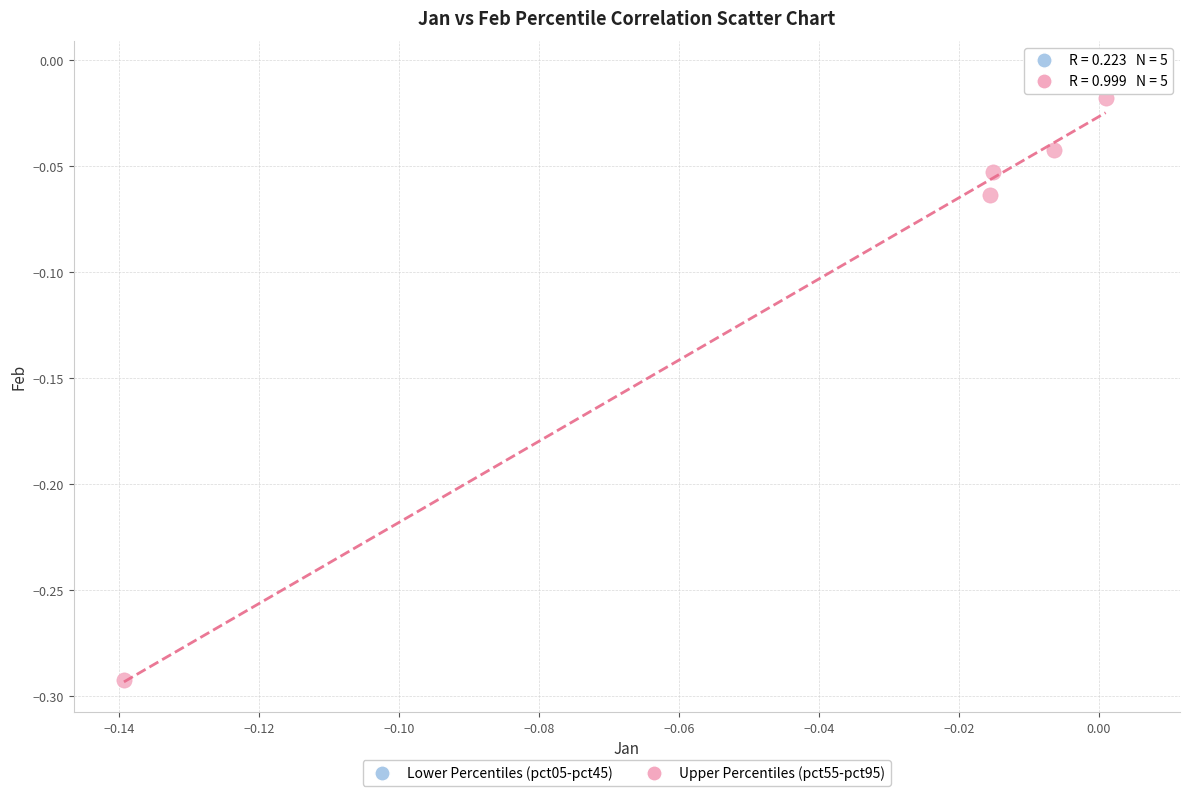

Which series reaches the maximum Y coordinate?

Lower Percentiles (pct05-pct45)